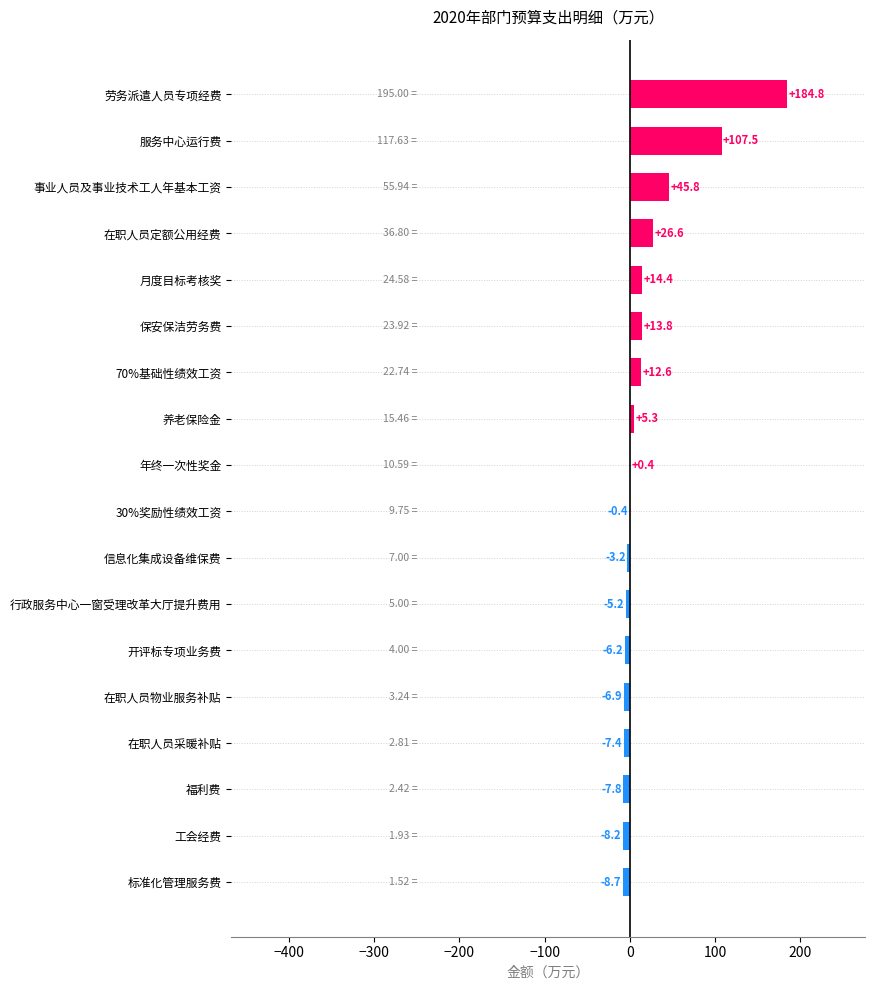

At which label is the value closest to 88?

服务中心运行费